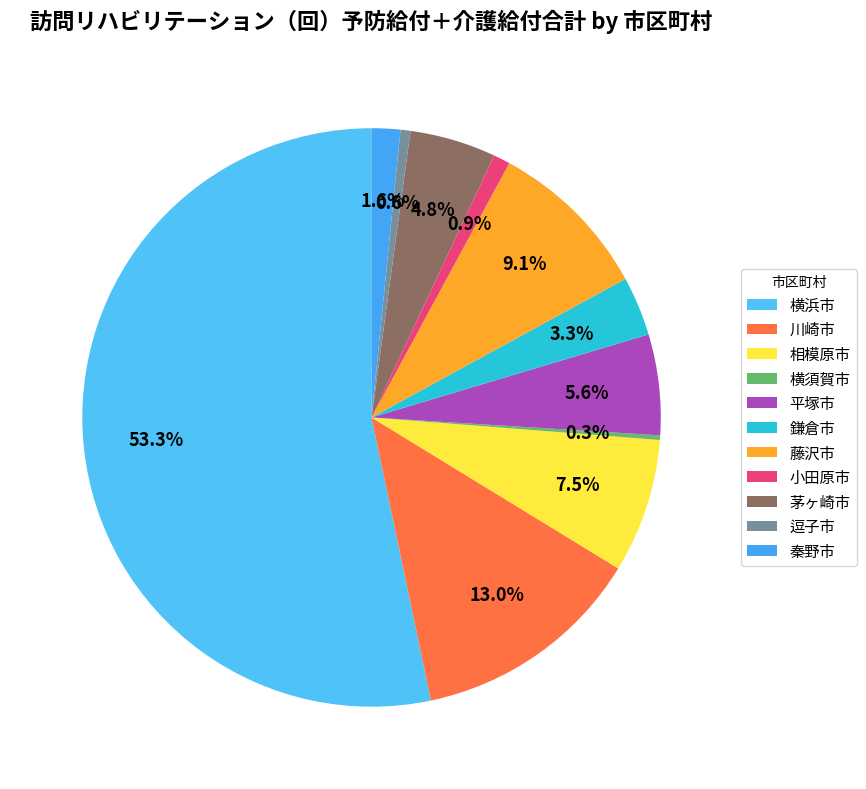

Which has a higher value, 横須賀市 or 逗子市?

逗子市